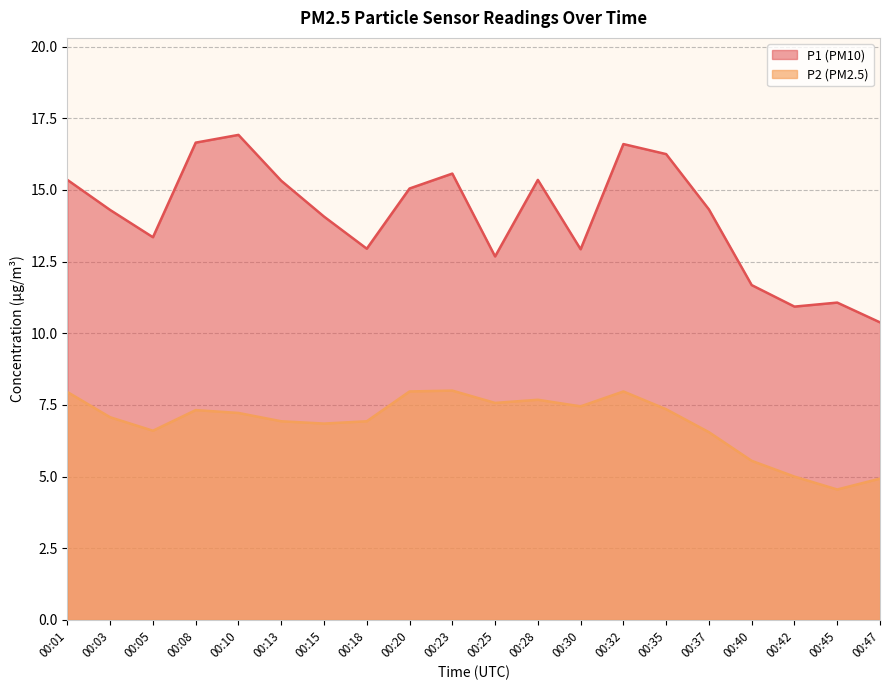

Rank the series by their maximum value, from highest to lowest.

P1 (PM10), P2 (PM2.5)